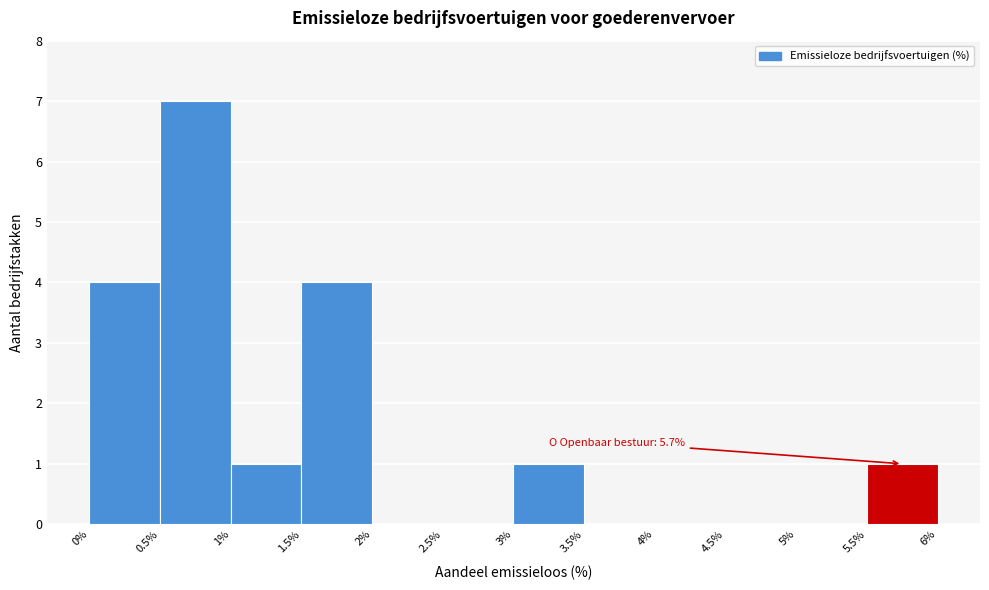

Over which range of the x-axis is the bar tallest?

0.5% to 1%